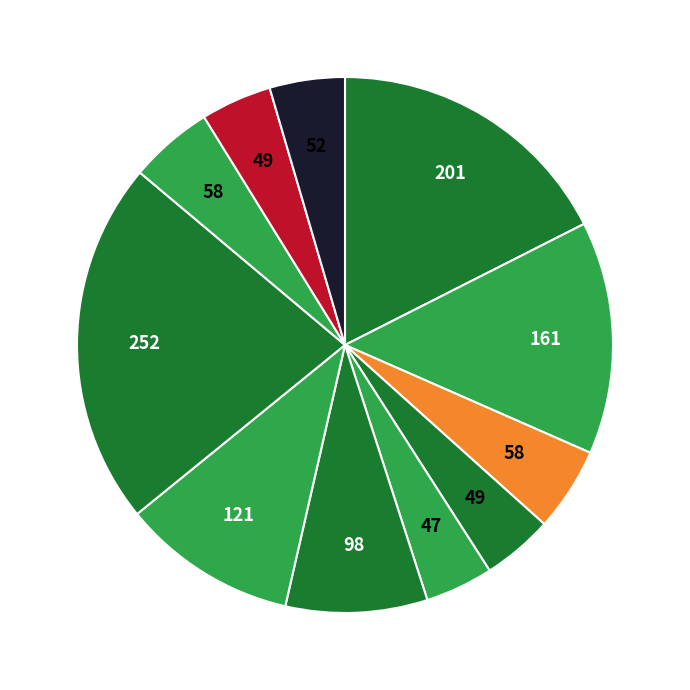

Does any single category account for the majority?

No